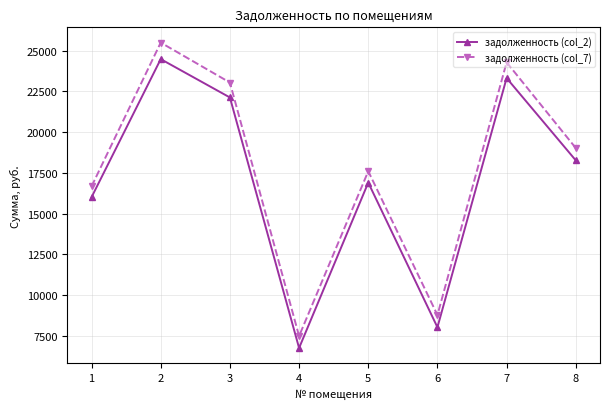

True or false: задолженность (col_2) and задолженность (col_7) cross at least once.

False